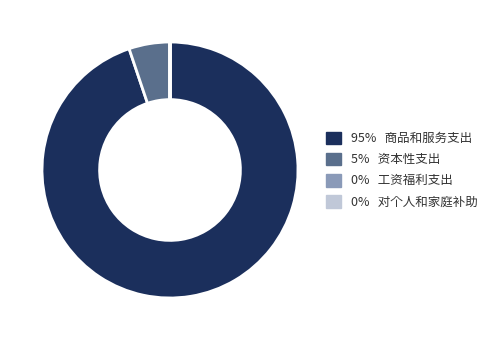

Does any single category account for the majority?

Yes